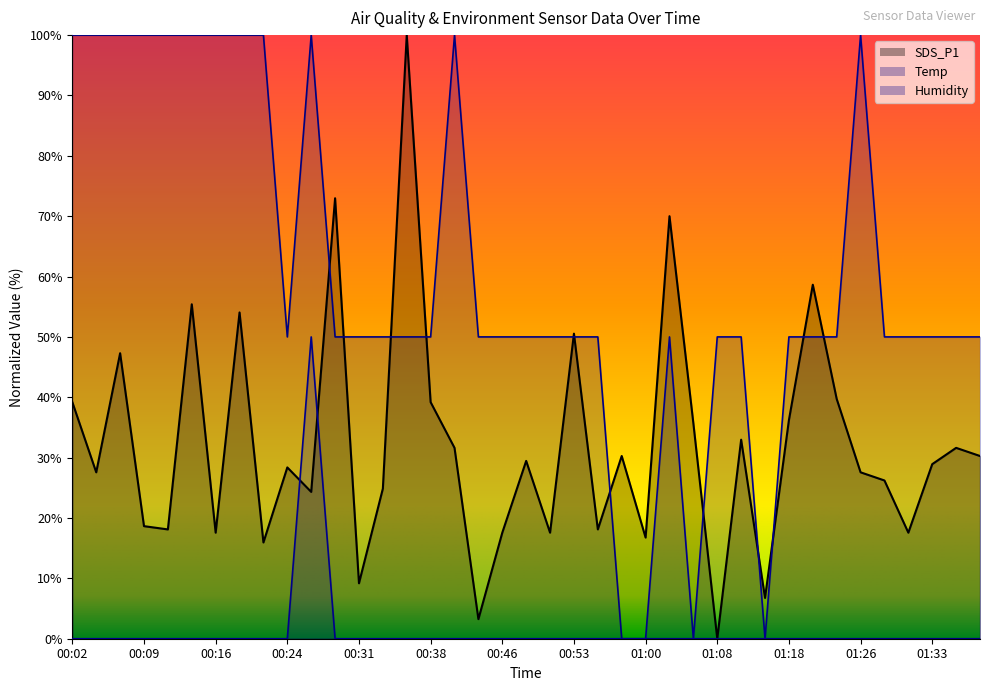

Reading left to right, list all the values displayed in this chart.

SDS_P1: 00:02=39.2	00:04=27.6	00:07=47.3	00:09=18.6	00:12=18.1	00:14=55.4	00:16=17.6	00:19=54.1	00:21=15.9	00:24=28.4	00:26=24.3	00:29=73.0	00:31=9.2	00:33=24.9	00:36=100.0	00:38=39.2	00:41=31.6	00:43=3.2	00:46=17.6	00:48=29.5	00:50=17.6	00:53=50.5	00:55=18.1	00:58=30.3	01:00=16.8	01:03=70.0	01:05=35.7	01:08=0.0	01:11=33.0	01:16=6.8	01:18=36.2	01:21=58.6	01:23=39.7	01:26=27.6	01:28=26.2	01:31=17.6	01:33=28.9	01:35=31.6	01:38=30.3
Temp: 00:02=100.0	00:04=100.0	00:07=100.0	00:09=100.0	00:12=100.0	00:14=100.0	00:16=100.0	00:19=100.0	00:21=100.0	00:24=50.0	00:26=100.0	00:29=50.0	00:31=50.0	00:33=50.0	00:36=50.0	00:38=50.0	00:41=100.0	00:43=50.0	00:46=50.0	00:48=50.0	00:50=50.0	00:53=50.0	00:55=50.0	00:58=0.0	01:00=0.0	01:03=0.0	01:05=0.0	01:08=0.0	01:11=0.0	01:16=0.0	01:18=0.0	01:21=0.0	01:23=0.0	01:26=0.0	01:28=0.0	01:31=0.0	01:33=0.0	01:35=0.0	01:38=0.0
Humidity: 00:02=0.0	00:04=0.0	00:07=0.0	00:09=0.0	00:12=0.0	00:14=0.0	00:16=0.0	00:19=0.0	00:21=0.0	00:24=0.0	00:26=50.0	00:29=0.0	00:31=0.0	00:33=0.0	00:36=0.0	00:38=0.0	00:41=0.0	00:43=0.0	00:46=0.0	00:48=0.0	00:50=0.0	00:53=0.0	00:55=0.0	00:58=0.0	01:00=0.0	01:03=50.0	01:05=0.0	01:08=50.0	01:11=50.0	01:16=0.0	01:18=50.0	01:21=50.0	01:23=50.0	01:26=100.0	01:28=50.0	01:31=50.0	01:33=50.0	01:35=50.0	01:38=50.0